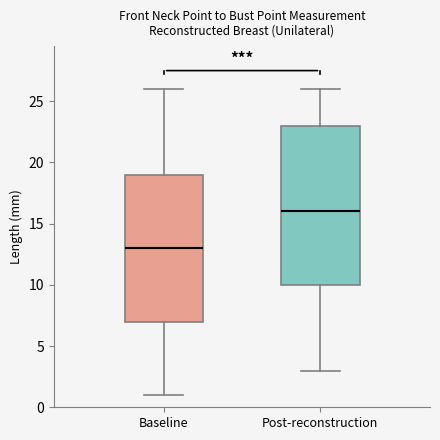

Reading left to right, read every box against the y-axis: the position of its median line, the range the box covers, and the ends of its whiskers. The values are not printed on the chart, so give them approximately, as read against the axis.

Baseline: median 13, box 7 to 19, whiskers 1 to 26
Post-reconstruction: median 16, box 10 to 23, whiskers 3 to 26